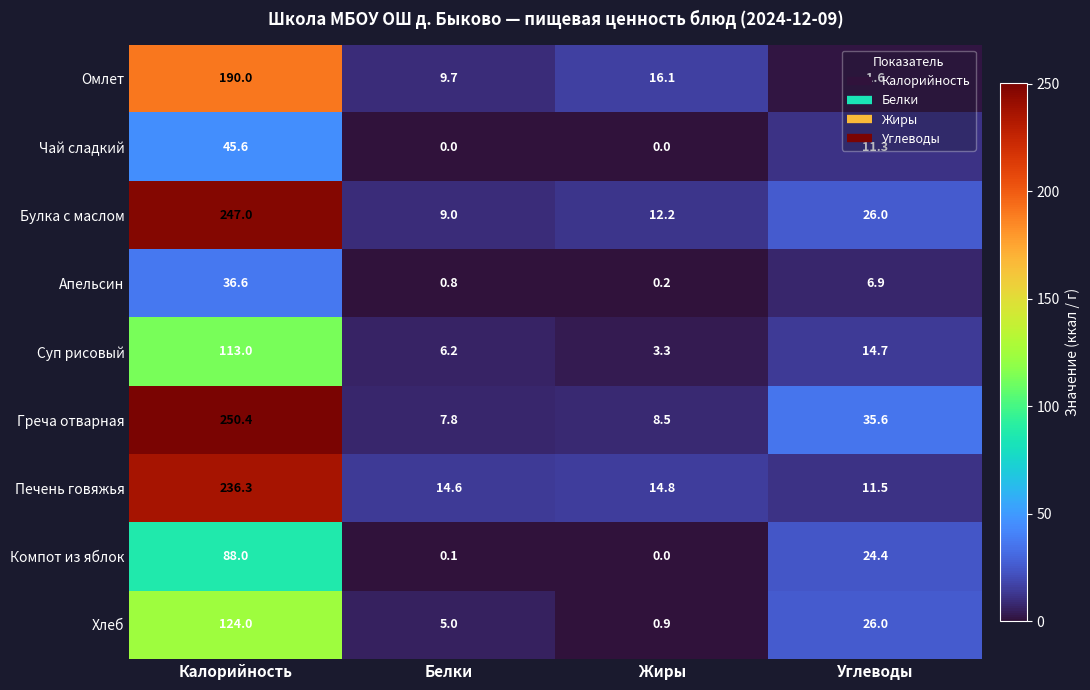

Where does the Компот из яблок series first go above 24?

Калорийность